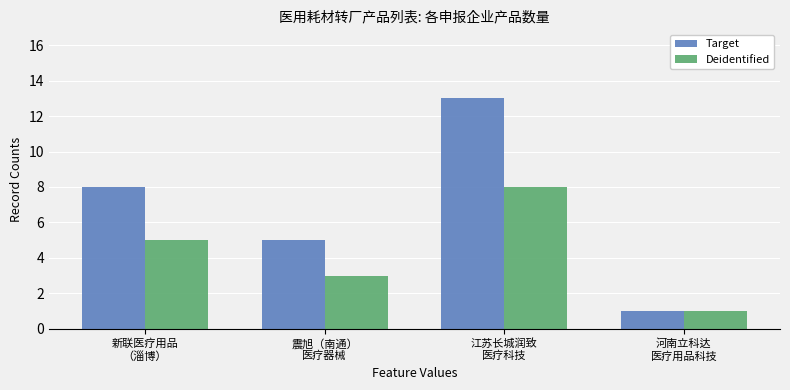

What are all the series names shown in the legend?

Target, Deidentified